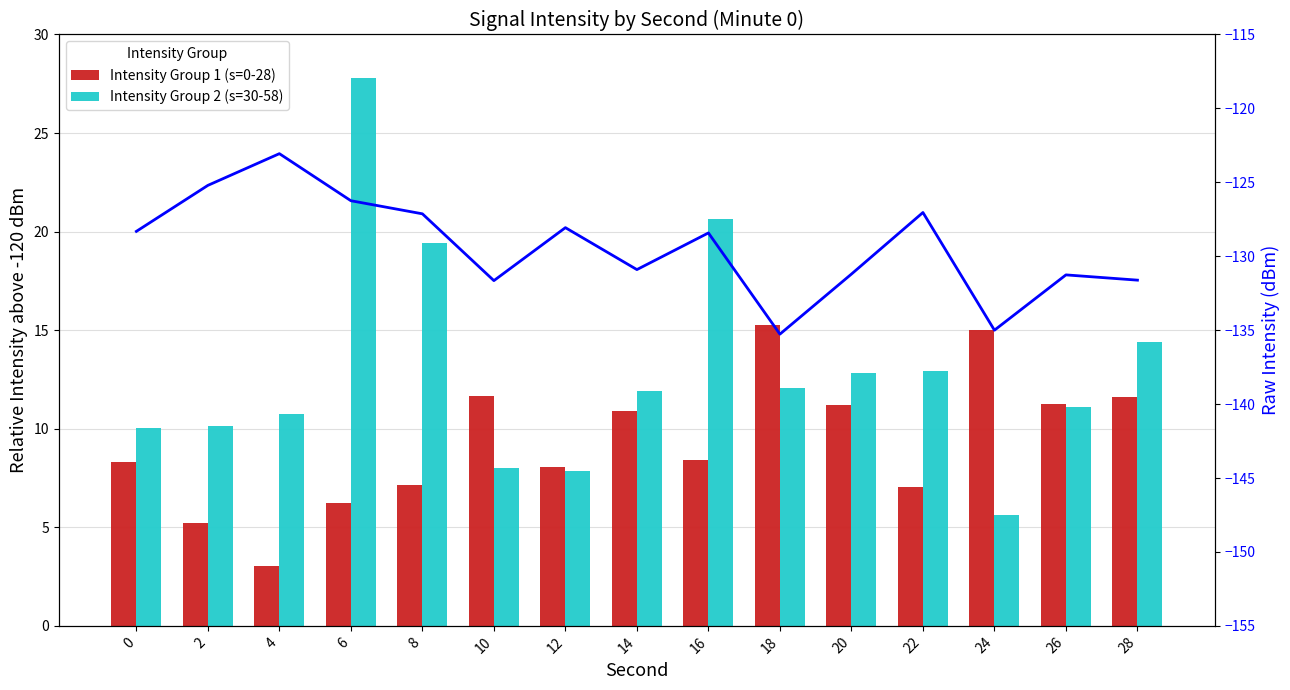

Is the value of Intensity Group 1 (s=0-28) at 24 greater than the value of Intensity Group 2 (s=30-58) at 8?

No